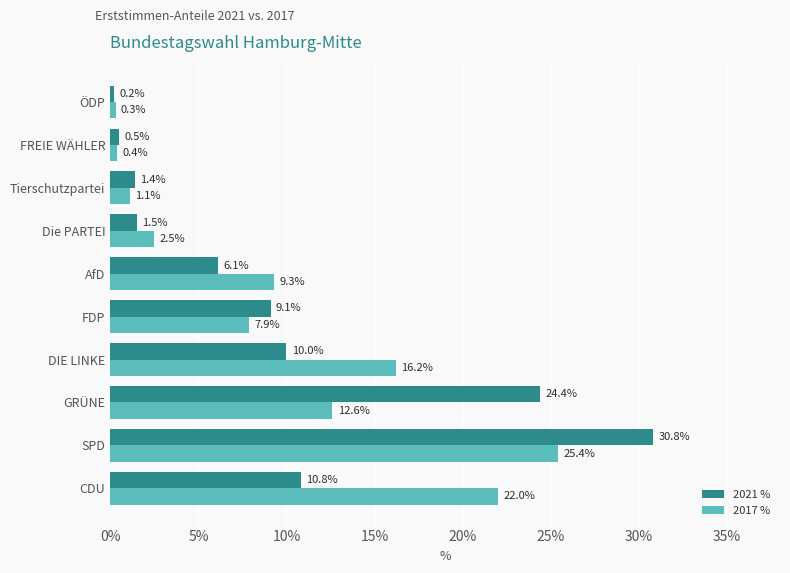

List the series in order of their overall mean, lowest first.

2021 %, 2017 %